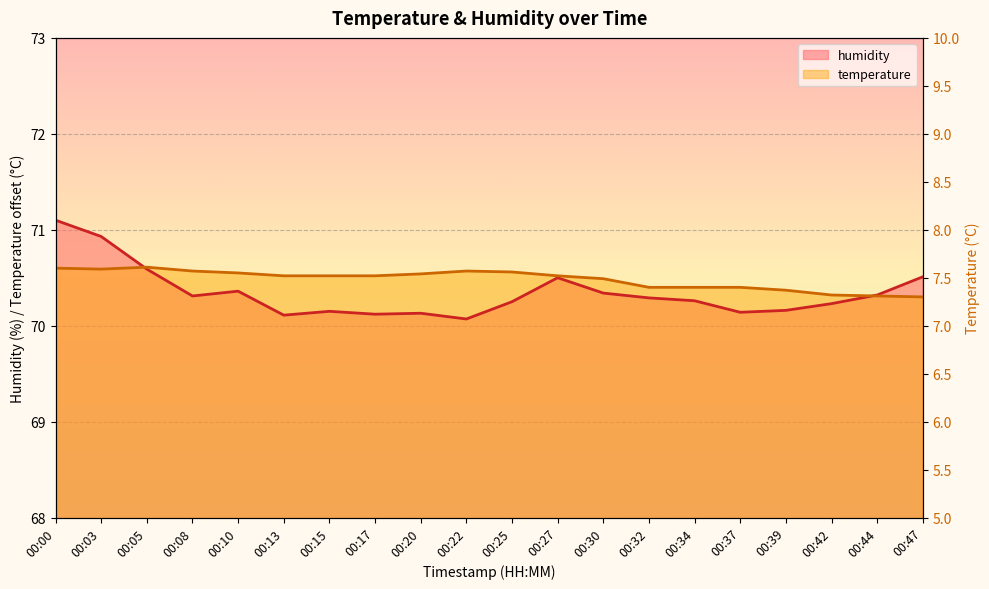

Is the value of temperature at 00:03 greater than the value of humidity at 00:20?

Yes